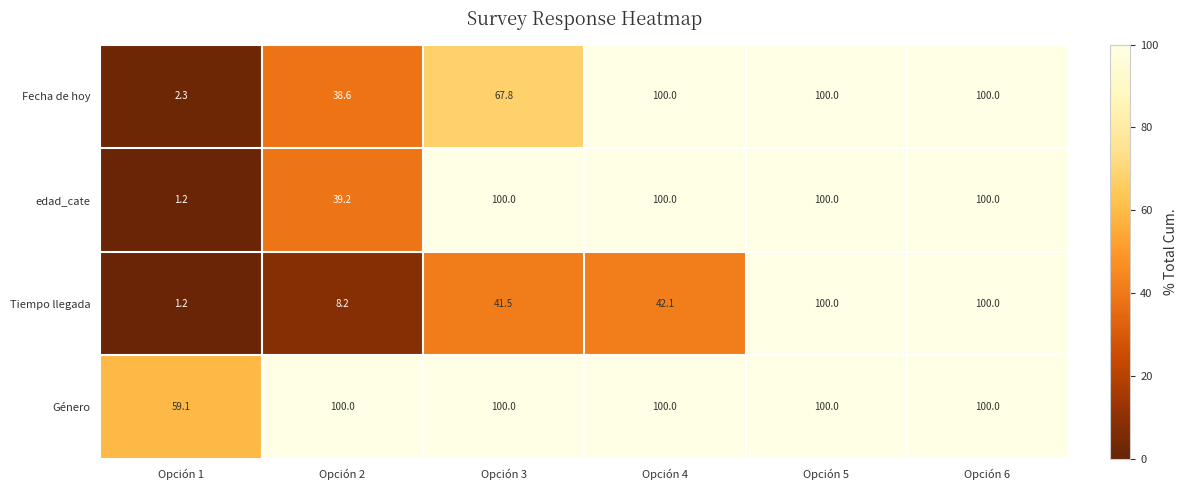

Is it true that Género equals 153.9 at Opción 2?

False